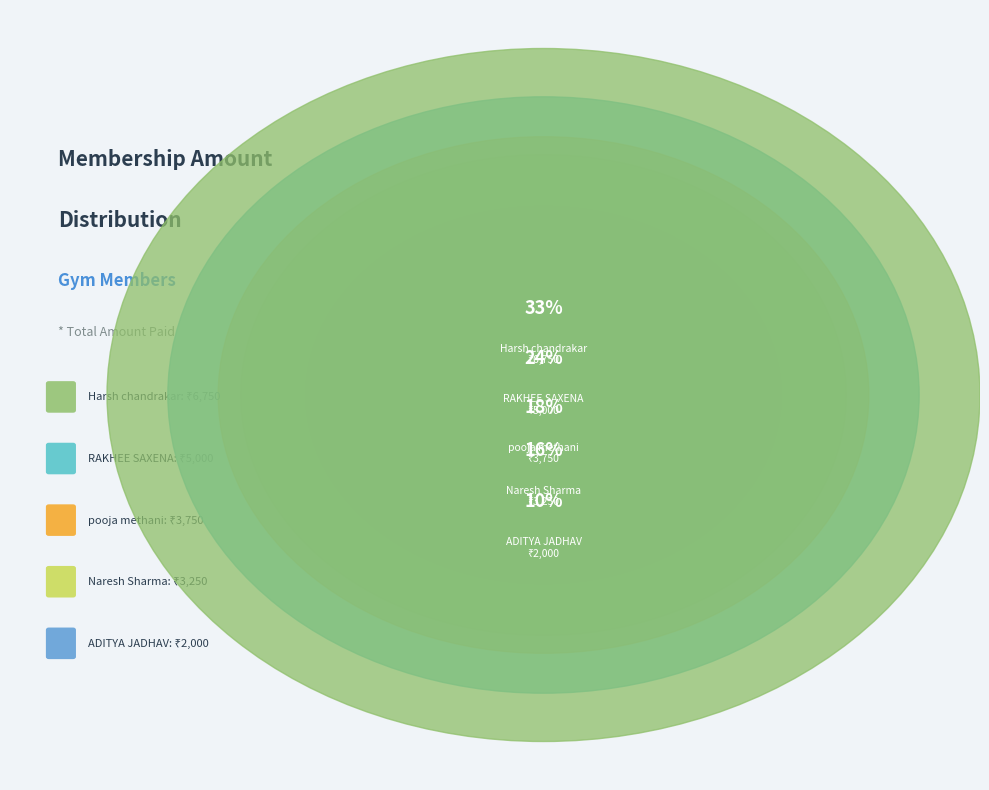

True or false: ADITYA JADHAV accounts for 17% of the total.

False